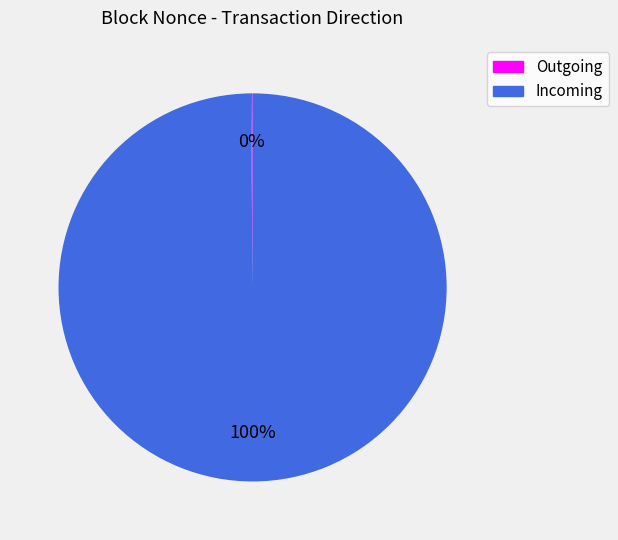

To the nearest percent, what is the difference between the largest and smallest slice percentages?

100%